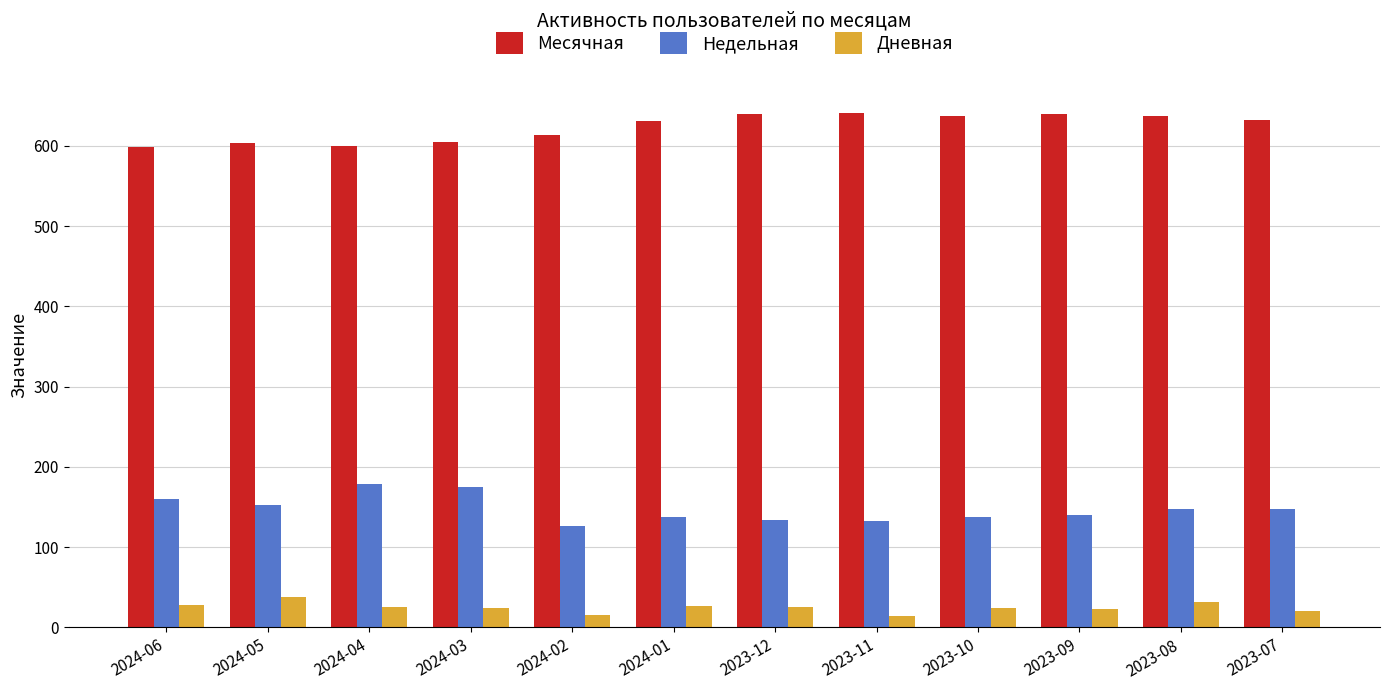

Is the value of Недельная at 2023-10 greater than the value of Дневная at 2024-06?

Yes